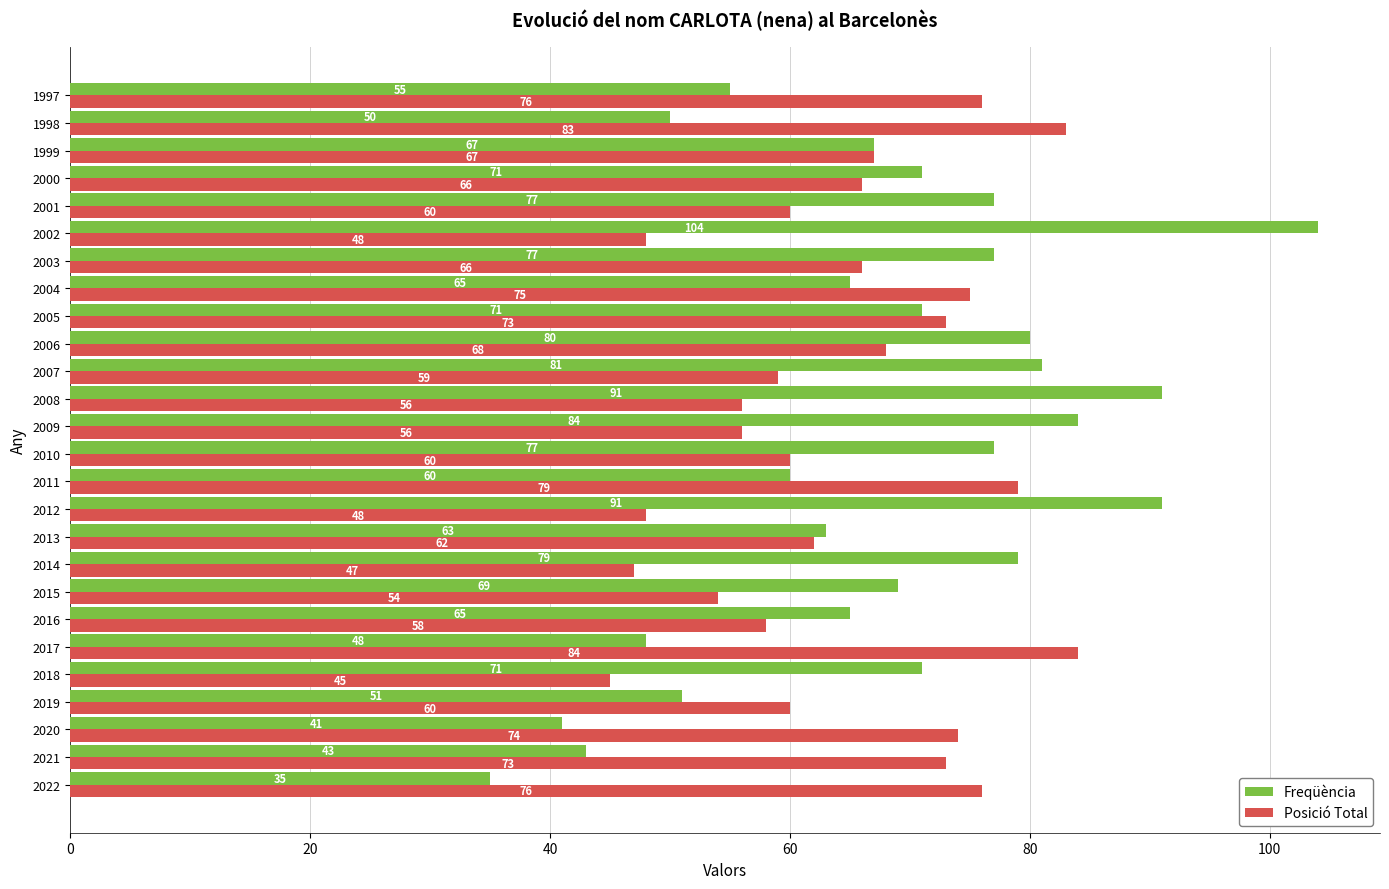

Which series has the widest spread of values?

Freqüència